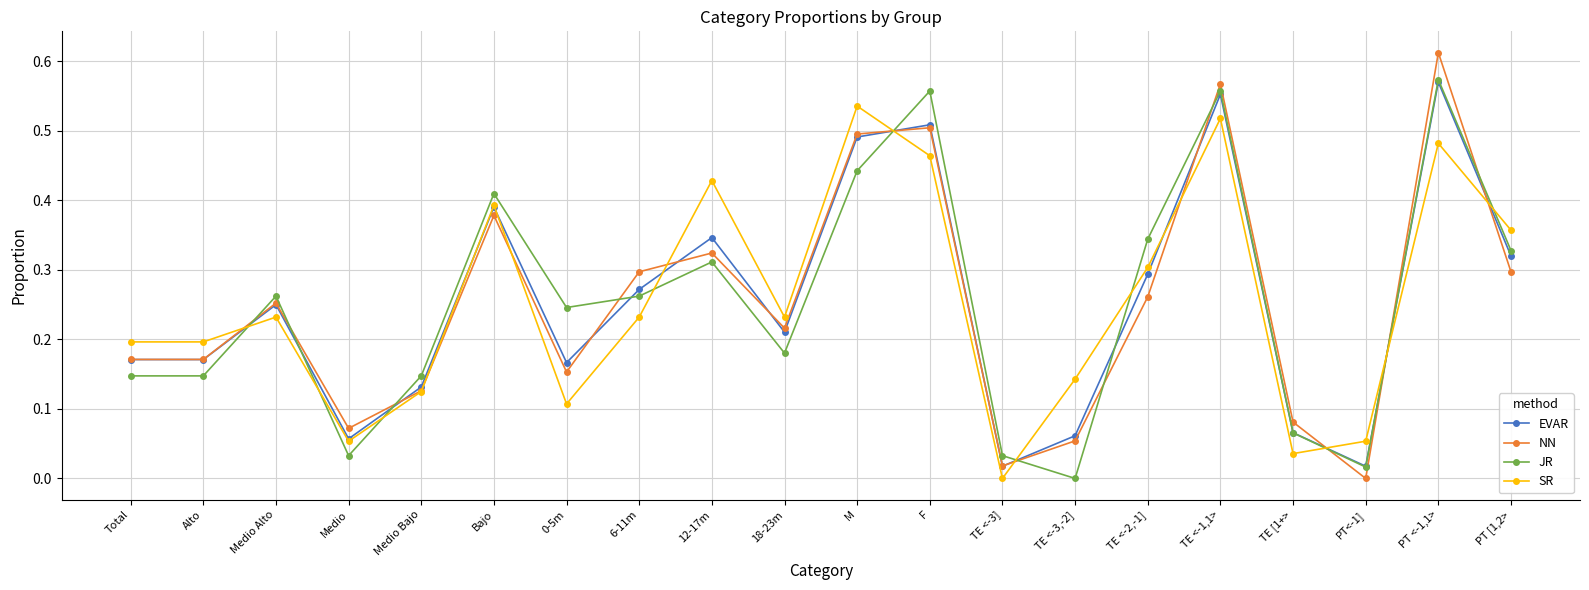

What is the sum of the SR values at 18-23m and M?

0.8